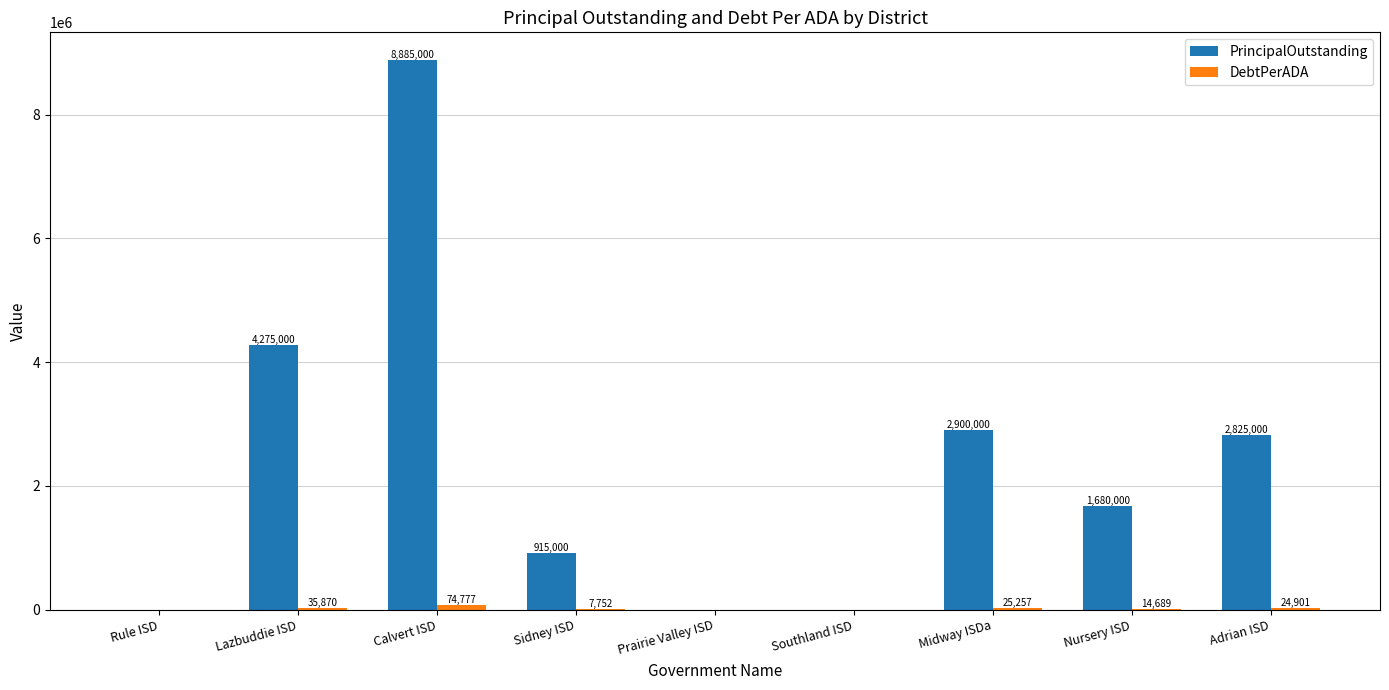

Count the number of categories in the chart.

9